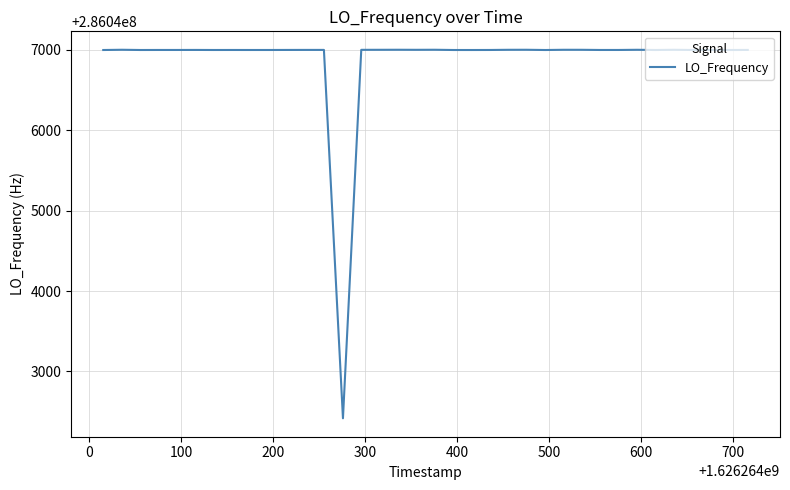

What is the greatest value displayed?

286047001.2